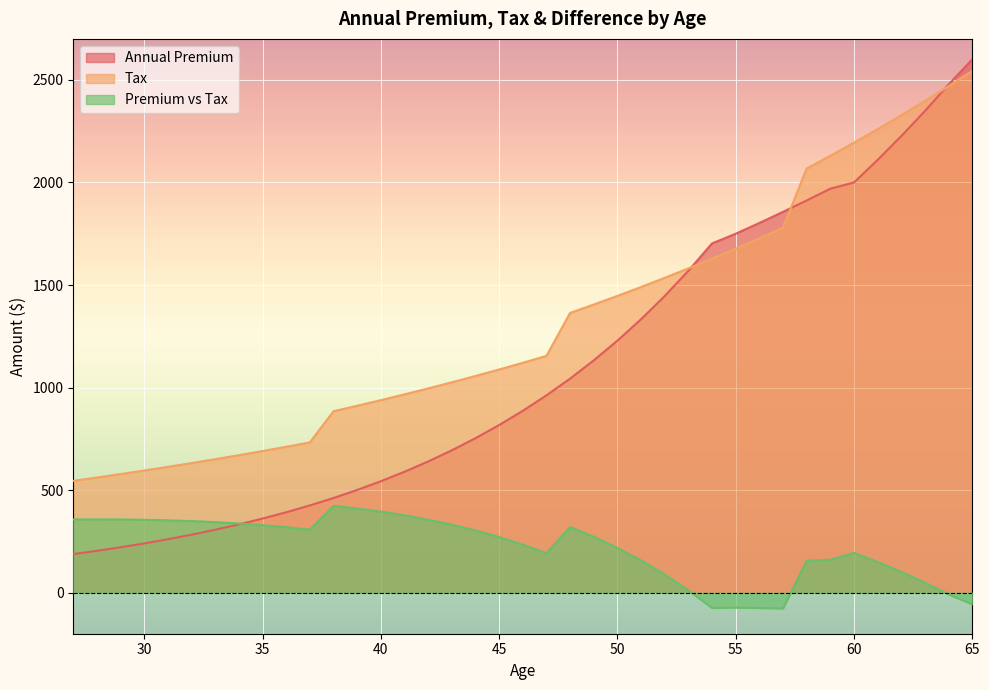

At which category is the sum across all series the highest?

65